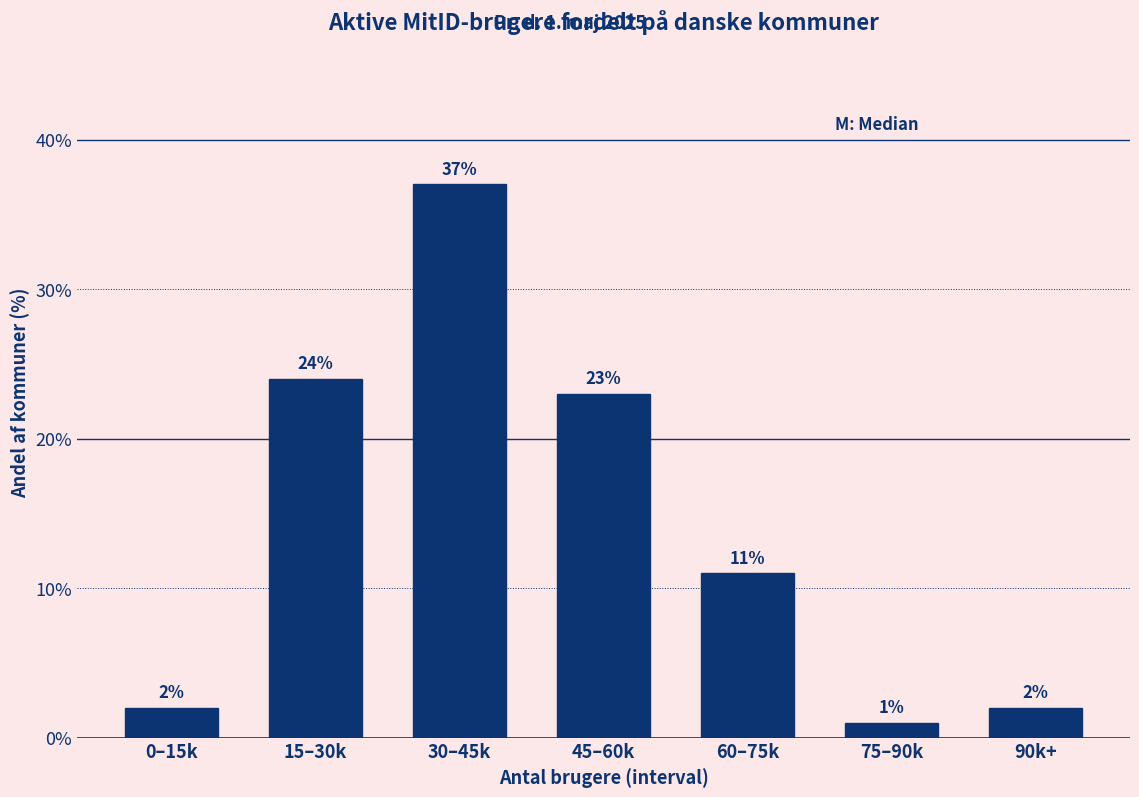

Reading right to left, what are all the values shown in this chart?

2	1	11	23	37	24	2